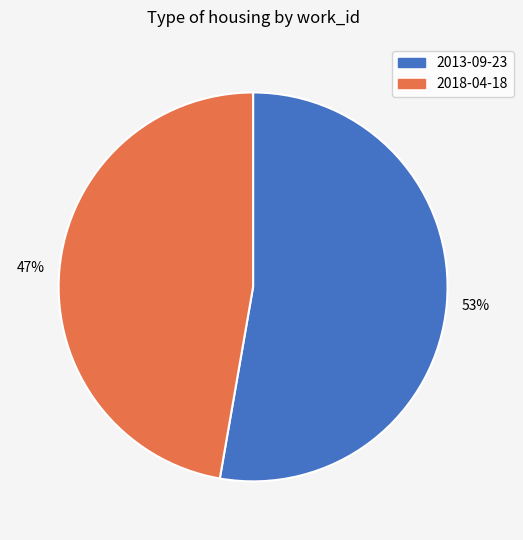

Which slice is the largest?

2013-09-23